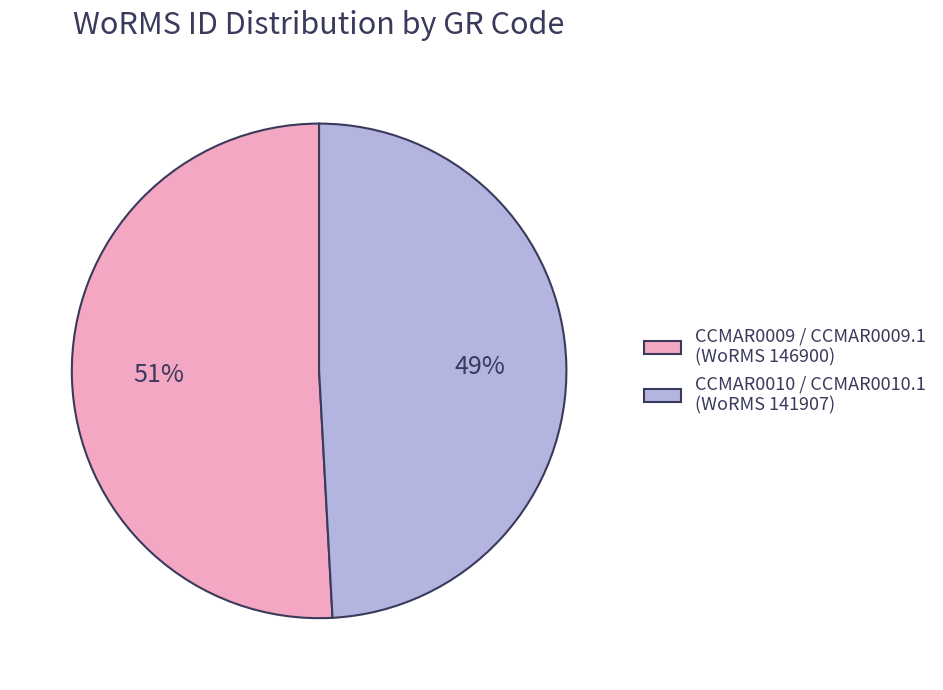

Count the number of slices in the pie.

2